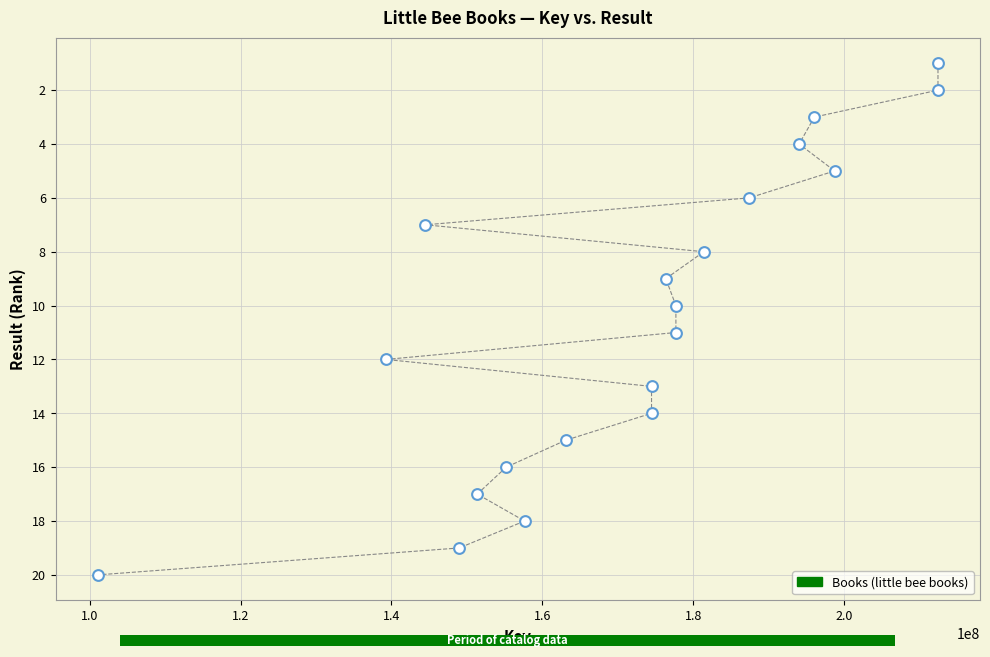

What is the range of X values (max minus min)?

111427183